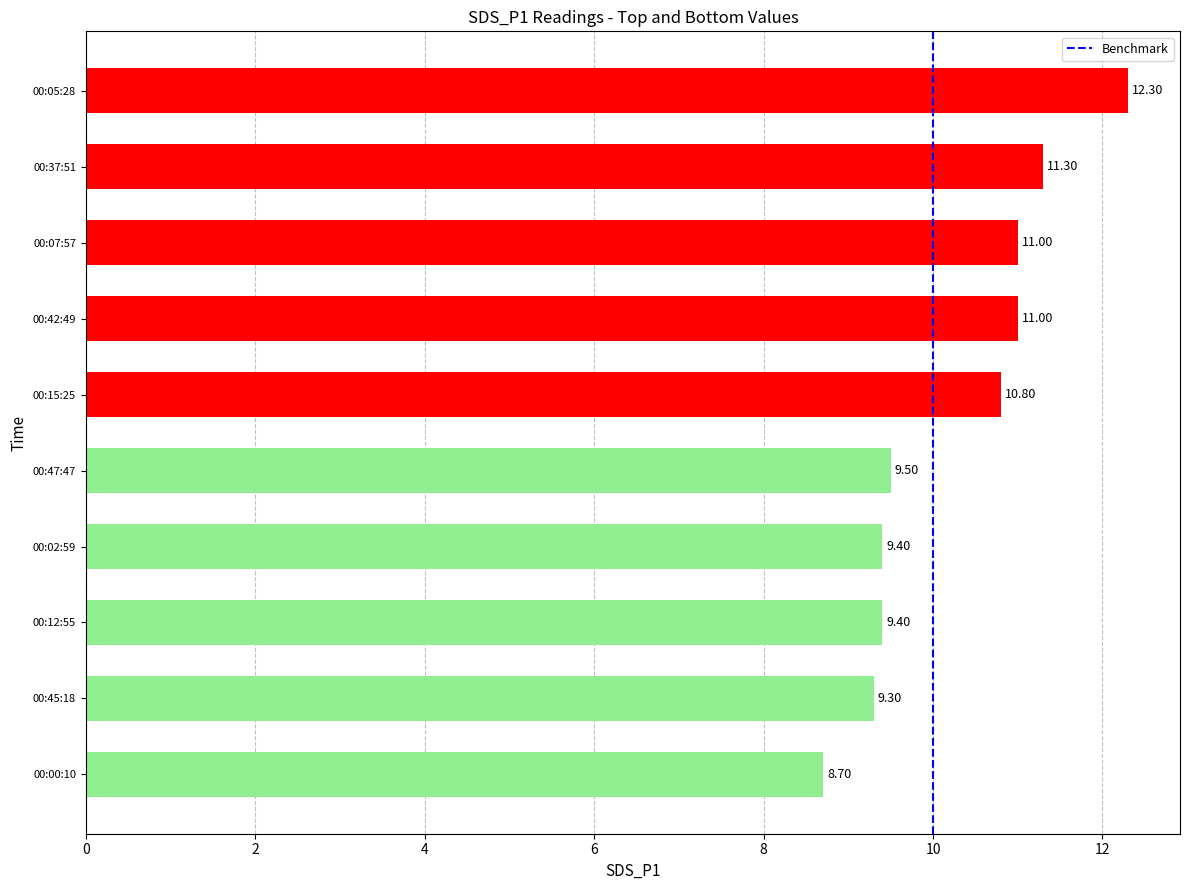

Between 00:00:10 and 00:37:51, which is larger?

00:37:51